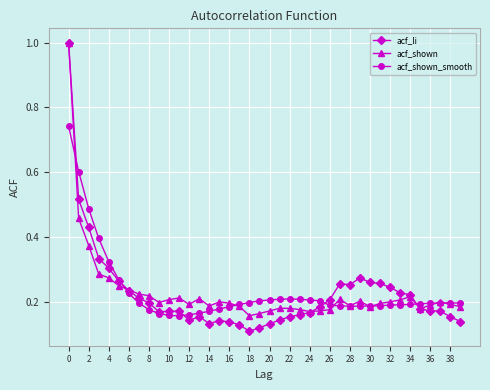

At how many categories does at least one series exceed 0?

40